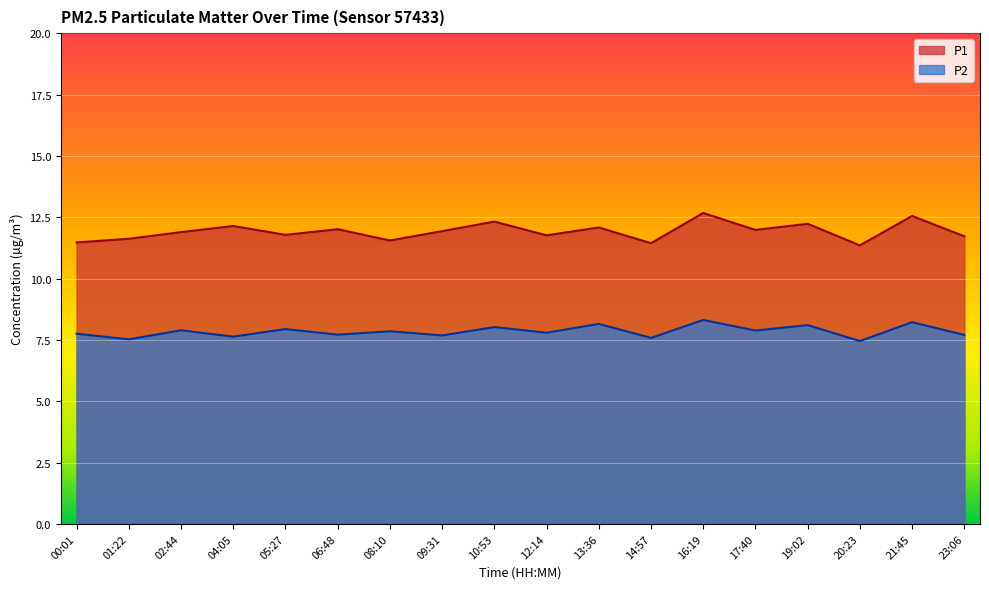

The P2 series shows 8.1 at 19:02. True or false?

True